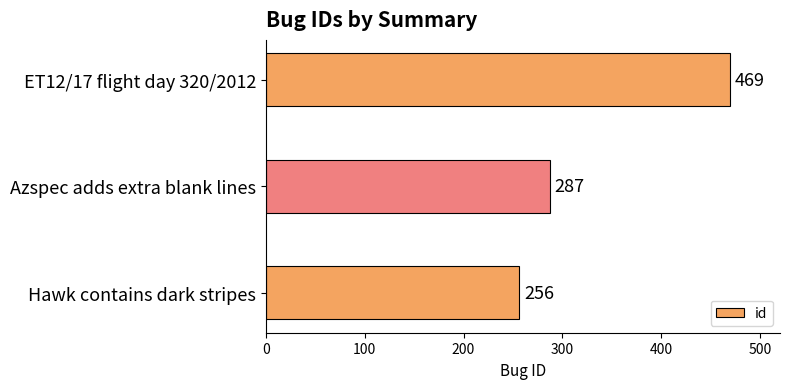

Between Hawk contains dark stripes and Azspec adds extra blank lines, which is larger?

Azspec adds extra blank lines